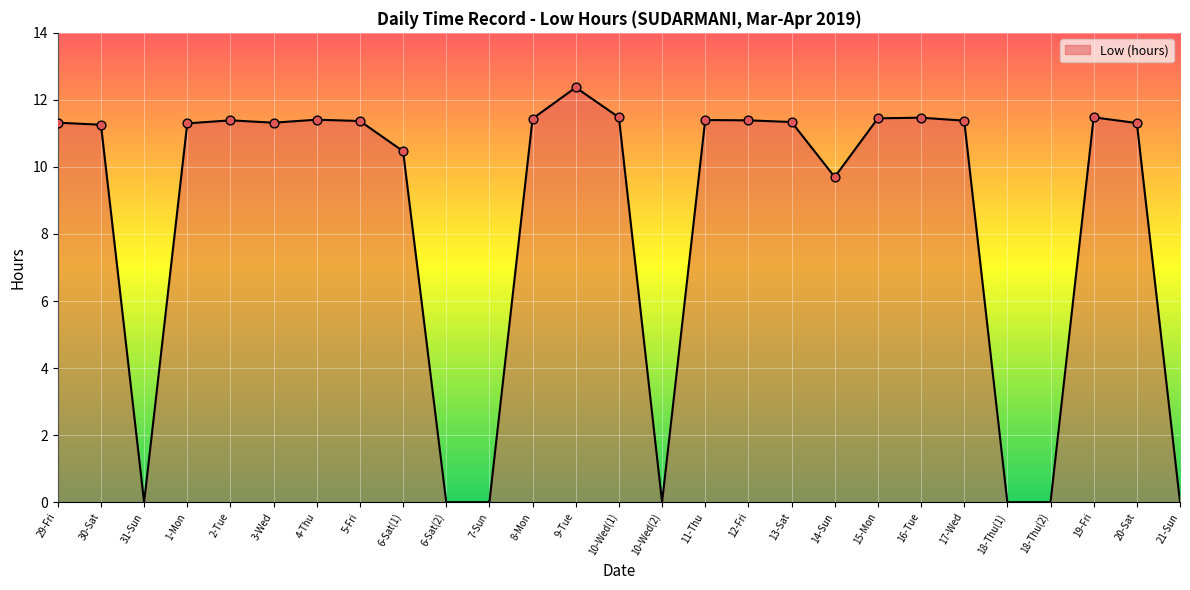

Approximately how many times larger is the value at 6-Sat(1) compared to 30-Sat?

0.9